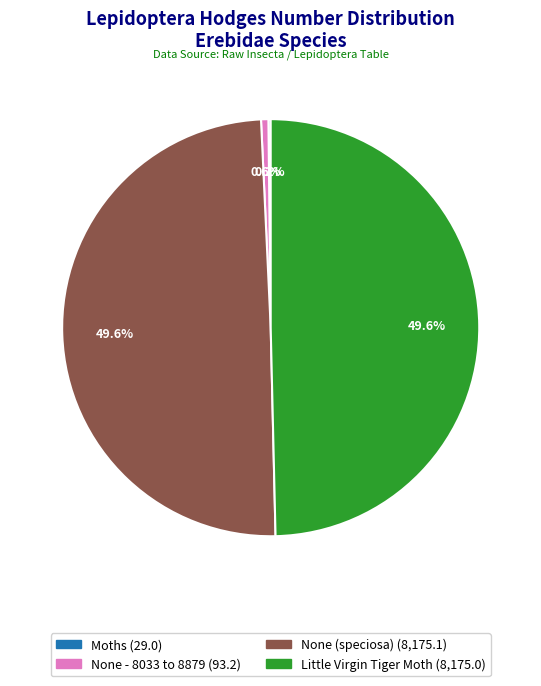

Combined, what portion of the pie is None - 8033 to 8879 and Little Virgin Tiger Moth?

50.2%